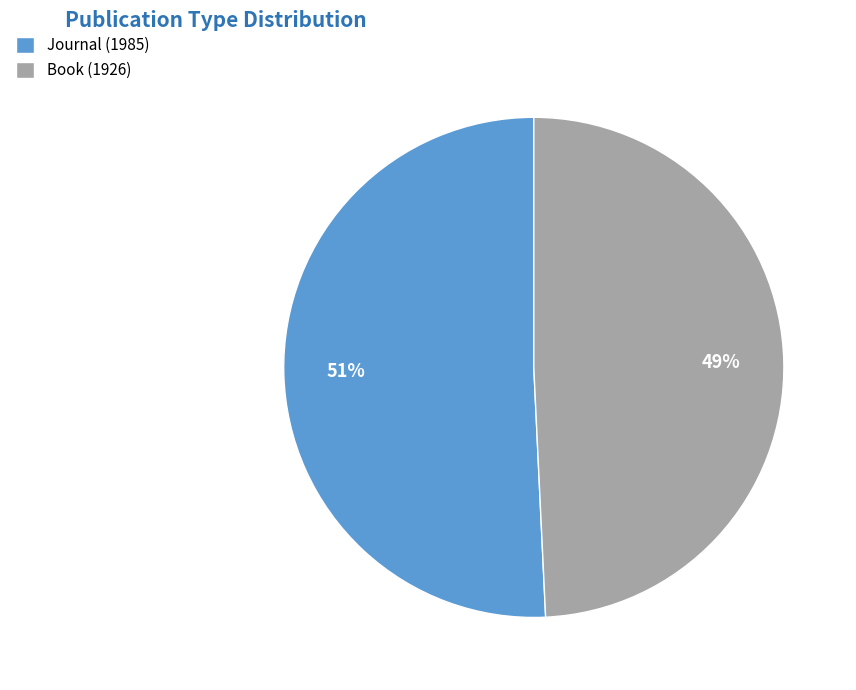

Does Book (1926) account for over 50% of the chart?

No